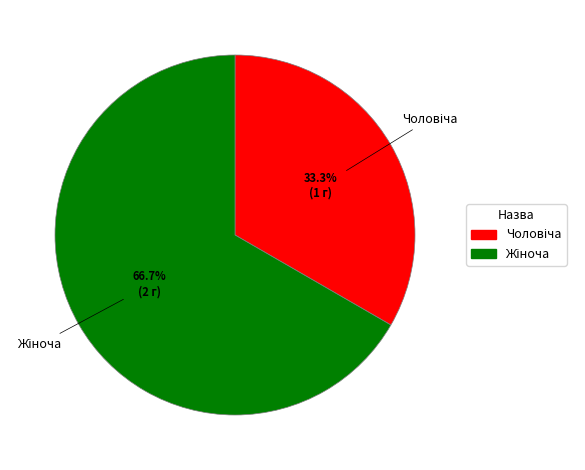

Is there any slice that represents more than half of the pie?

Yes